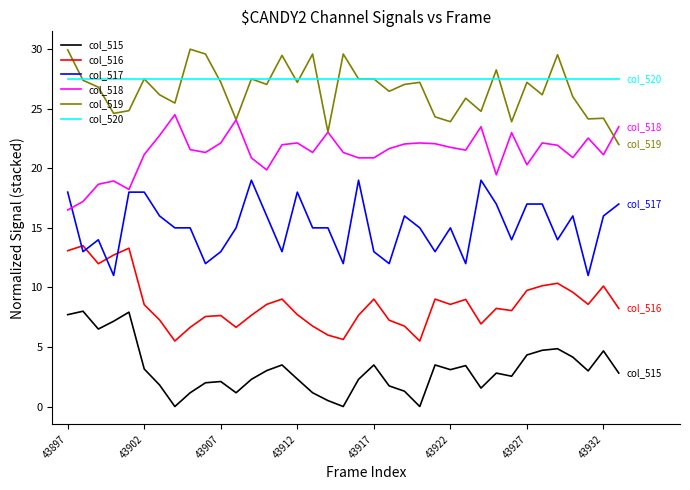

Rank the series by their maximum value, from highest to lowest.

col_519, col_520, col_518, col_517, col_516, col_515